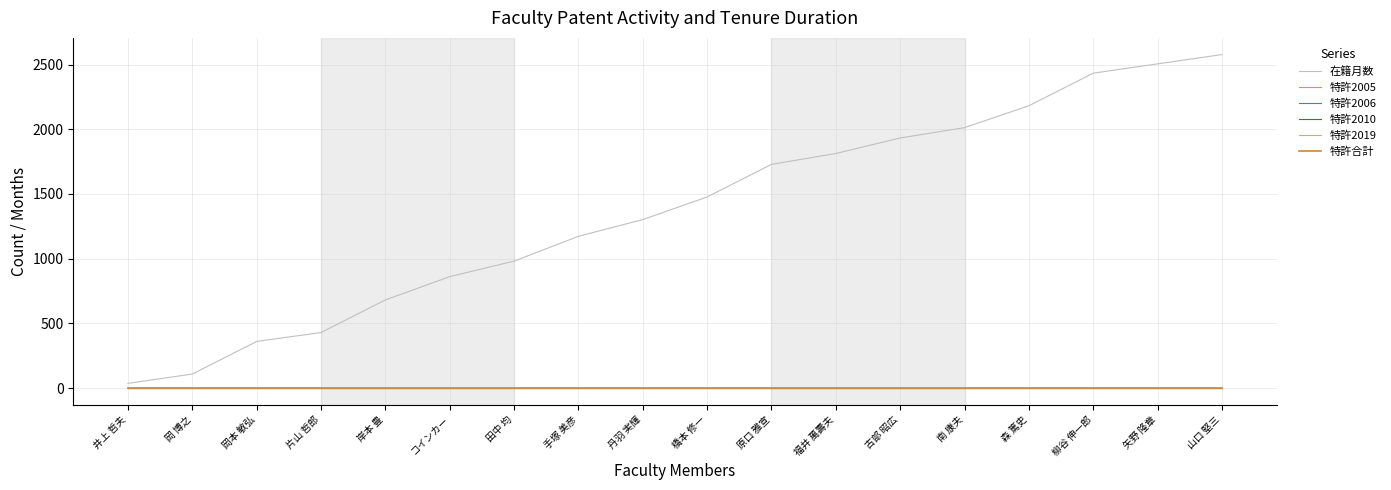

What are all the series names shown in the legend?

在籍月数, 特許2005, 特許2006, 特許2010, 特許2019, 特許合計